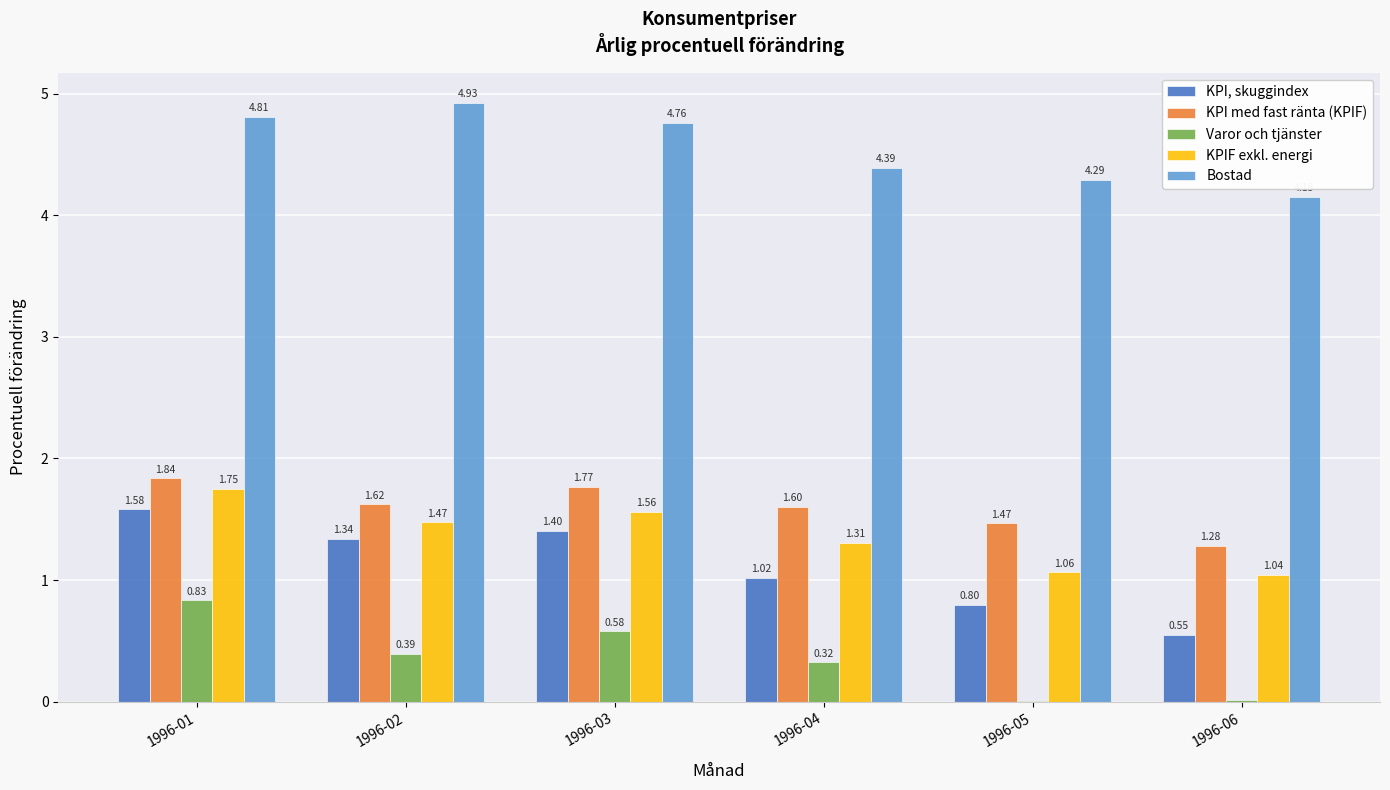

Which series changed the most between 1996-02 and 1996-05?

Bostad